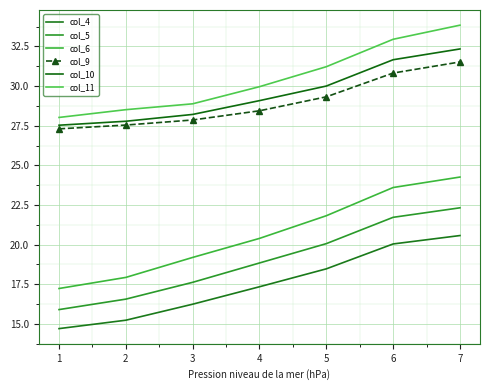

True or false: col_9 and col_5 intersect in this chart.

False